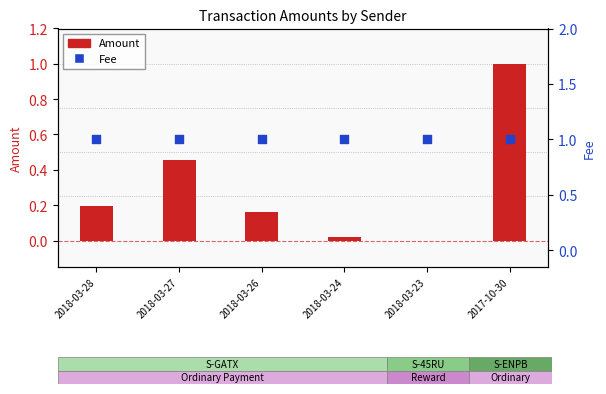

At how many categories does at least one series exceed 0?

6